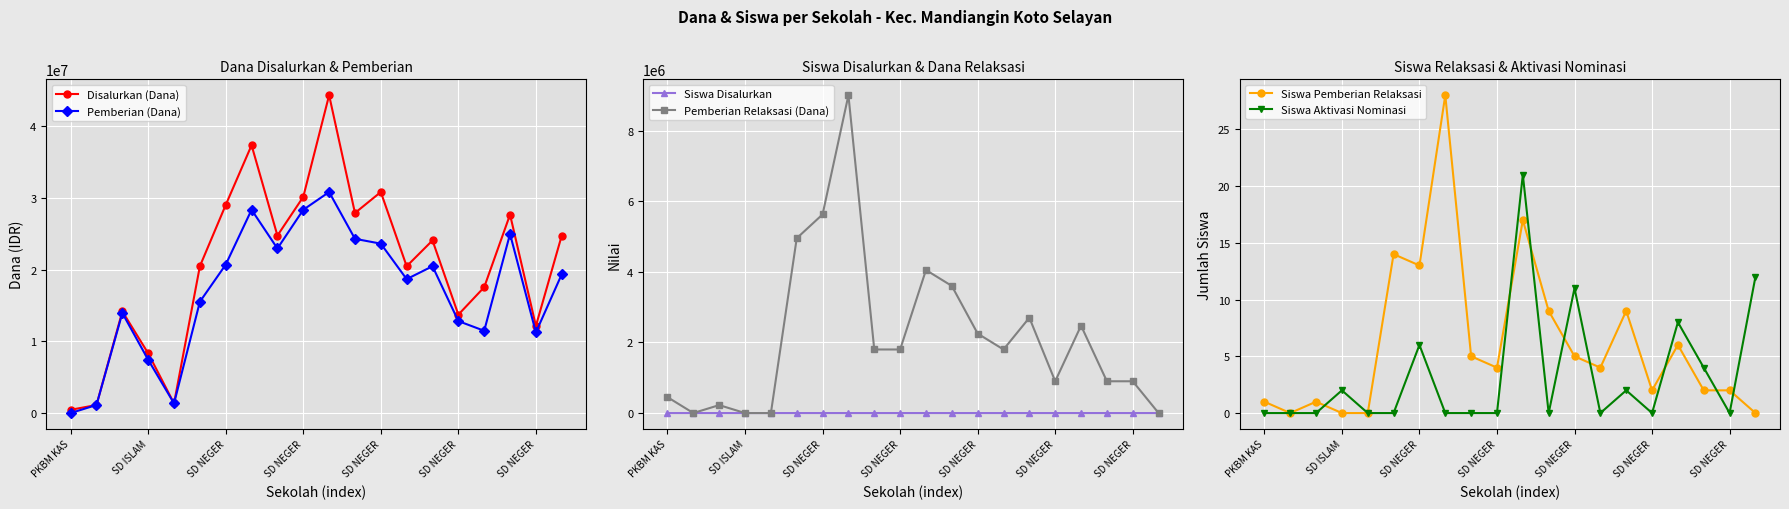

How many interior local valleys does the Pemberian (Dana) series have?

5